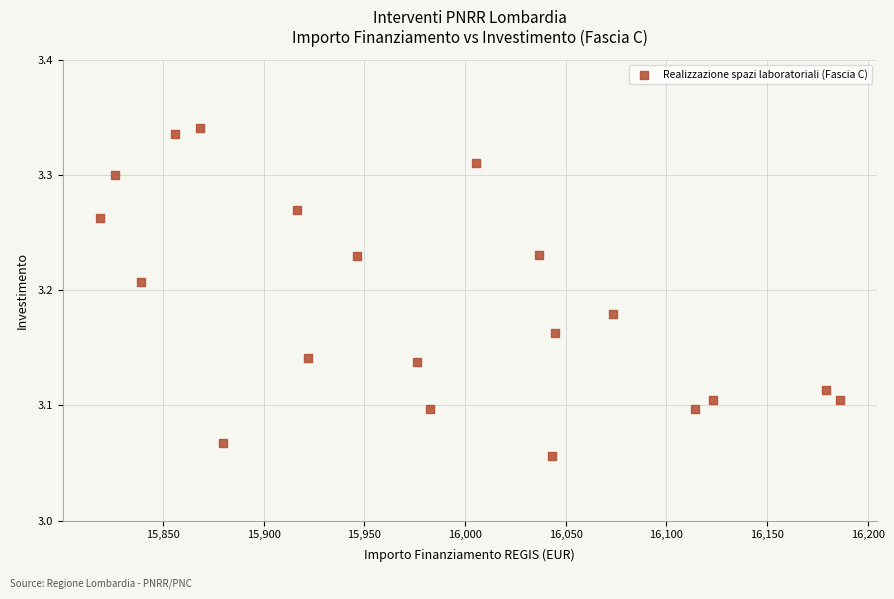

What is the range of X values (max minus min)?

367.7